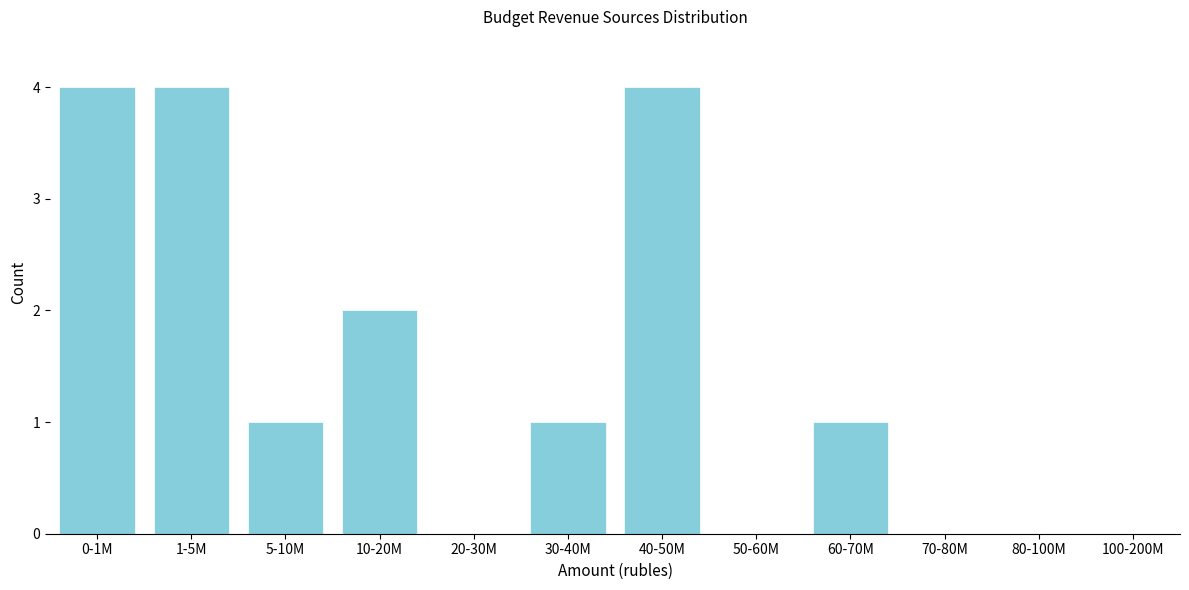

Reading right to left, extract all data points from this chart.

100-200M=0	80-100M=0	70-80M=0	60-70M=1	50-60M=0	40-50M=4	30-40M=1	20-30M=0	10-20M=2	5-10M=1	1-5M=4	0-1M=4